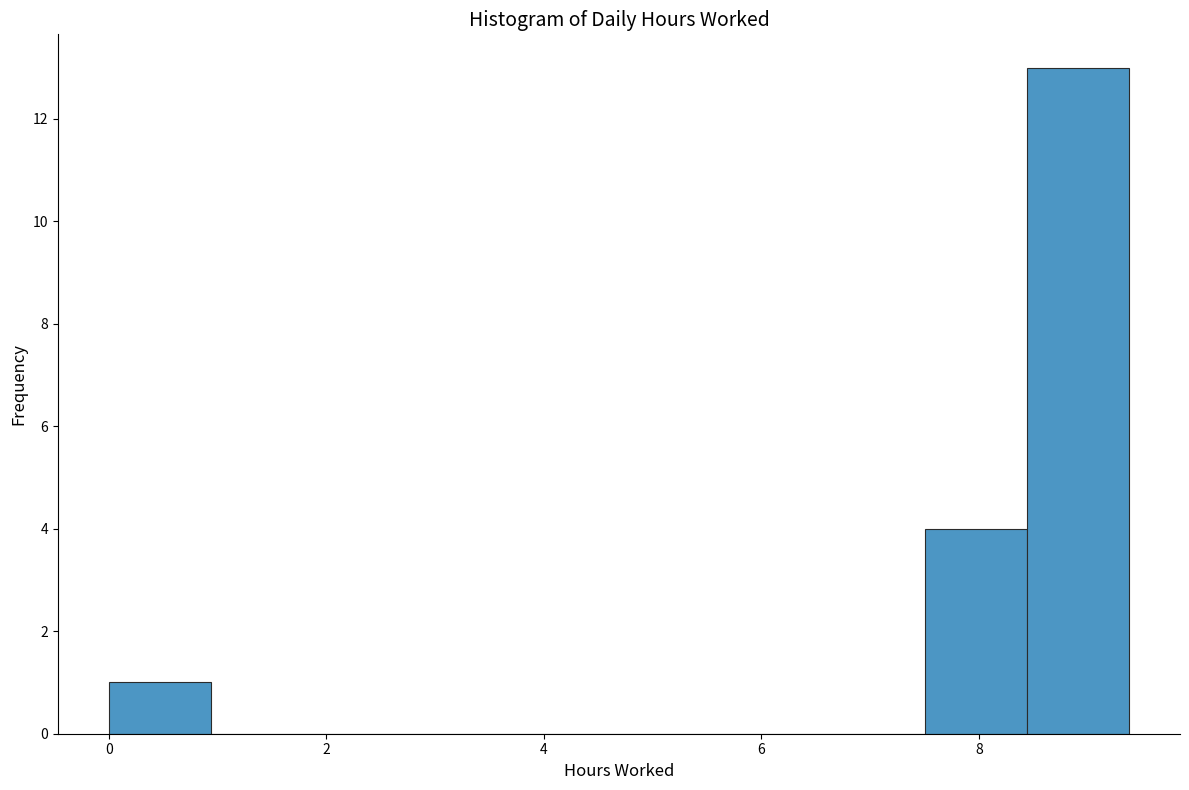

Reading left to right, transcribe this chart: for each bar, give the range it covers on the x-axis and its height. Neither the bar edges nor the heights are printed on the chart, so give them approximately, as read against the axes.

0.0 to 1.0: 1
1.0 to 1.8: 0
1.8 to 2.8: 0
2.8 to 3.8: 0
3.8 to 4.6: 0
4.6 to 5.6: 0
5.6 to 6.6: 0
6.6 to 7.6: 0
7.6 to 8.4: 4
8.4 to 9.4: 13